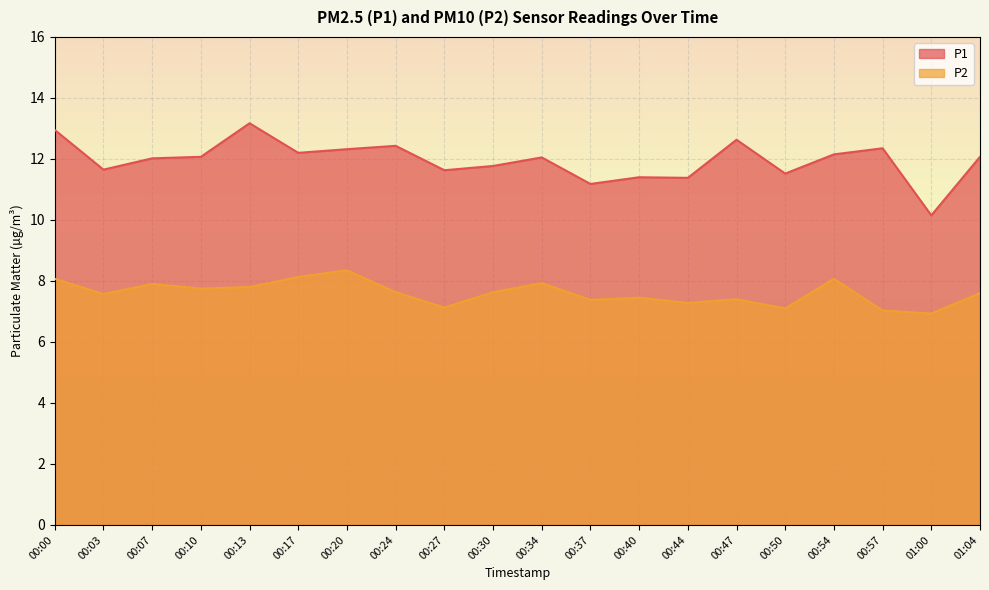

Rank the series by their maximum value, from highest to lowest.

P1, P2